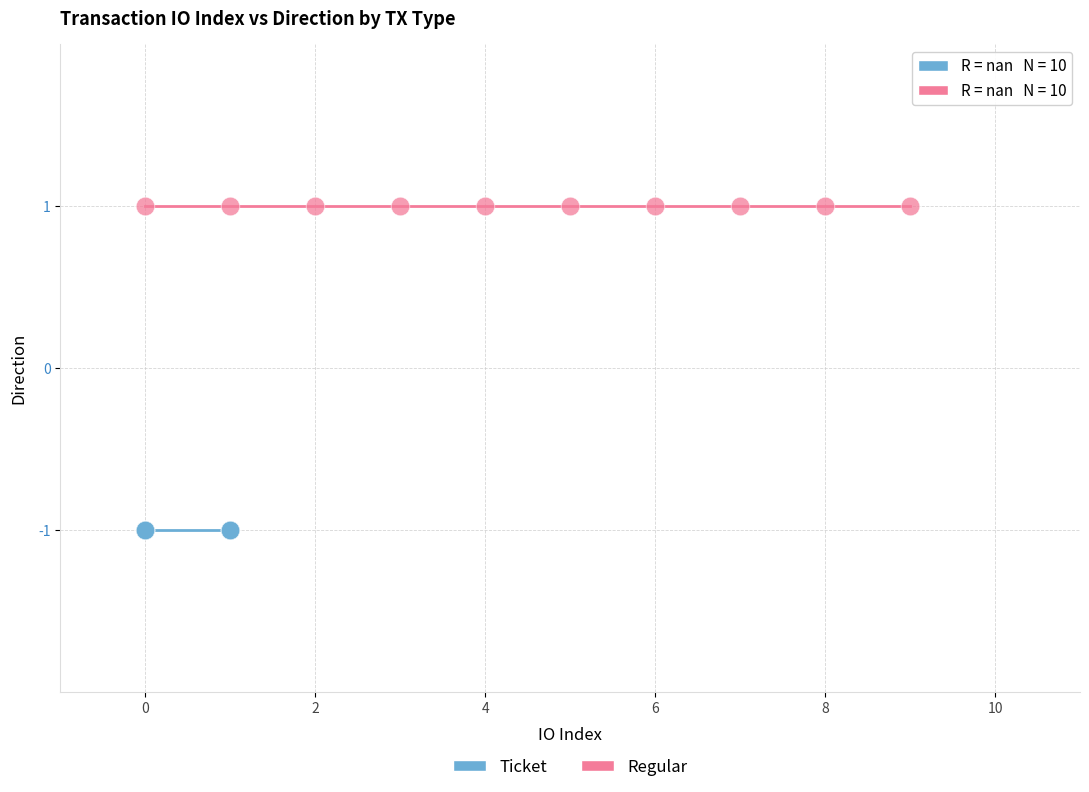

What are all the series names shown in the legend?

Ticket, Regular